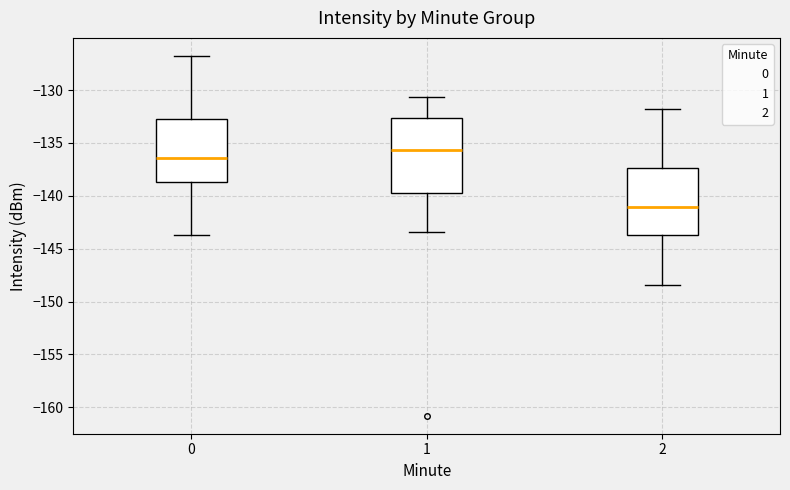

Which box is the tallest, from its lower edge to its upper edge?

1